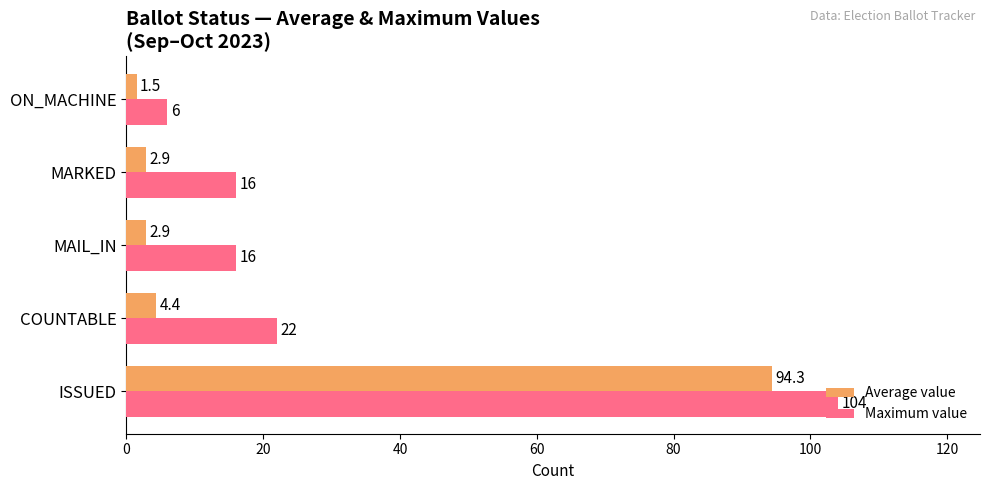

Count the number of categories in the chart.

5